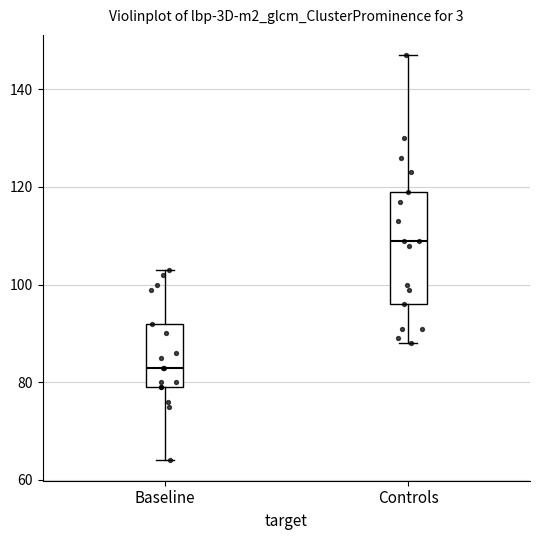

Reading left to right, transcribe this box plot: for each box, give where its median line is, the range the box spans, and where its two whiskers end, as read against the y-axis. The values are not printed on the chart, so give them approximately, as read against the axis.

Baseline: median 84, box 80 to 92, whiskers 64 to 104
Controls: median 110, box 96 to 120, whiskers 88 to 148